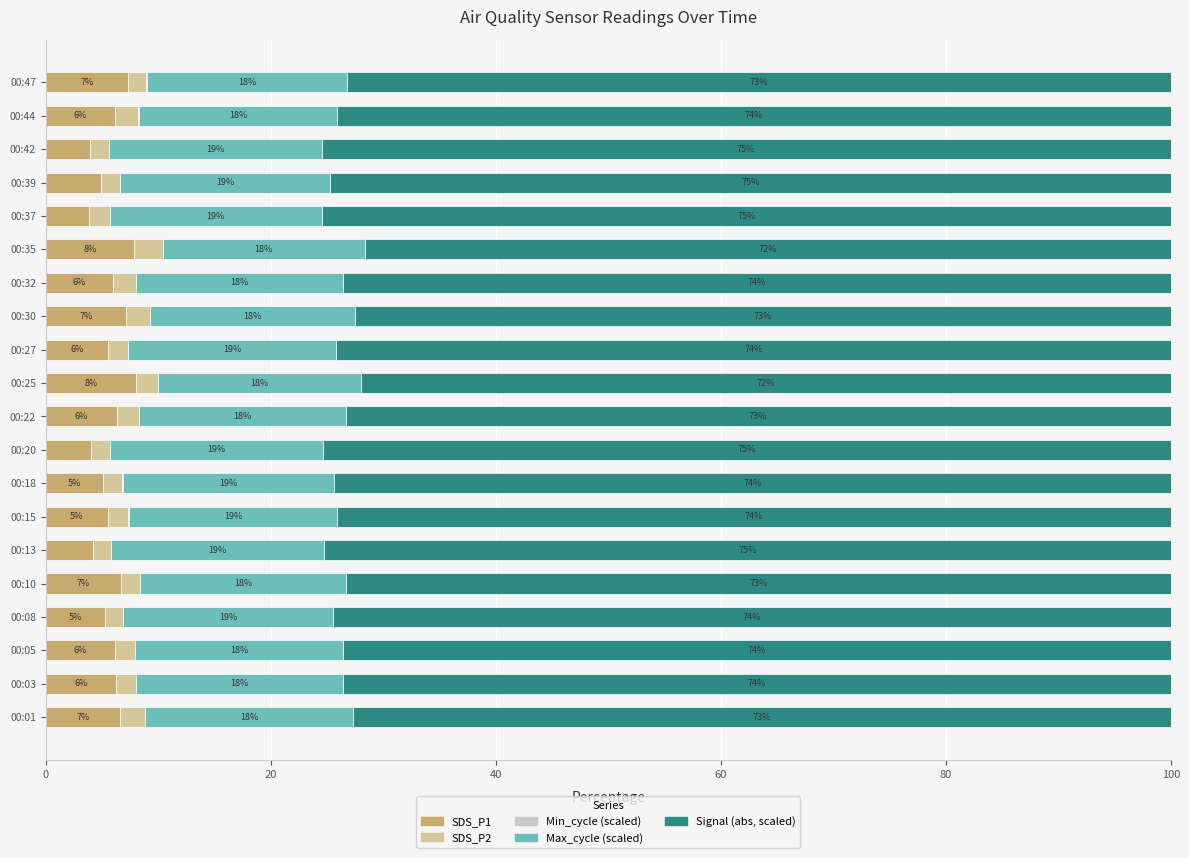

The SDS_P1 series shows 6.6 at 00:01. True or false?

True